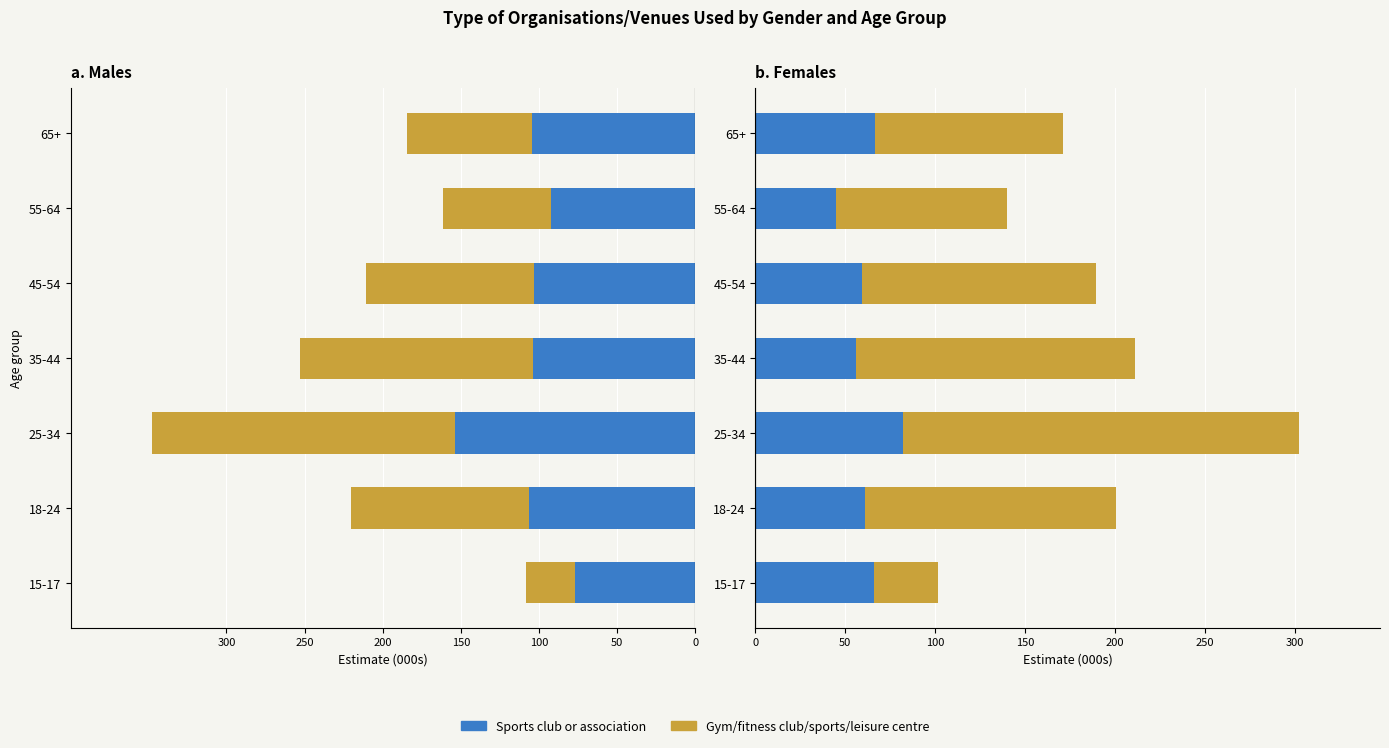

The Sports club or association series shows 66.2 at 15-17. True or false?

True